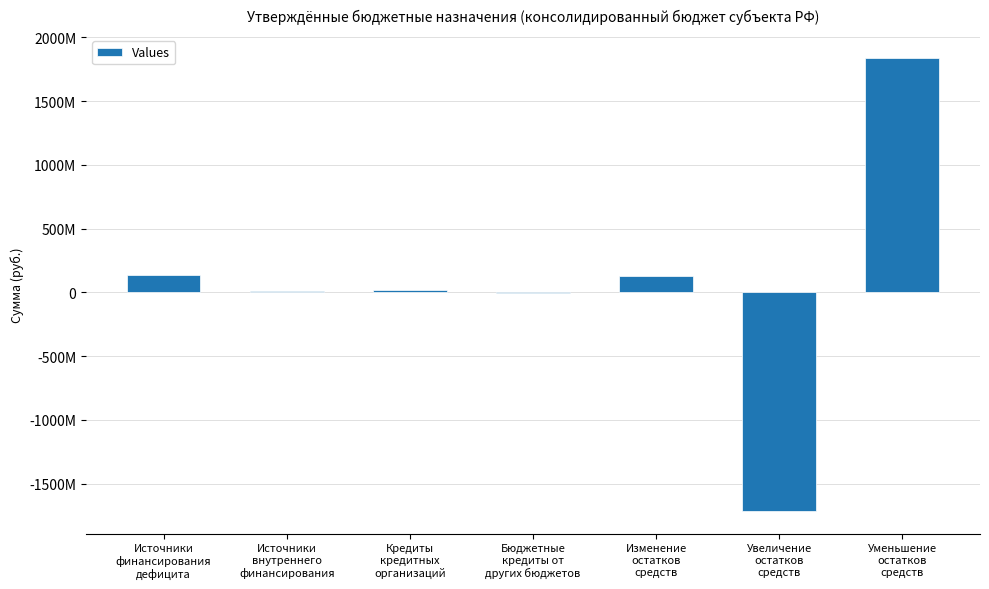

The value at Бюджетные
кредиты от
других бюджетов is -1059496.9. True or false?

False